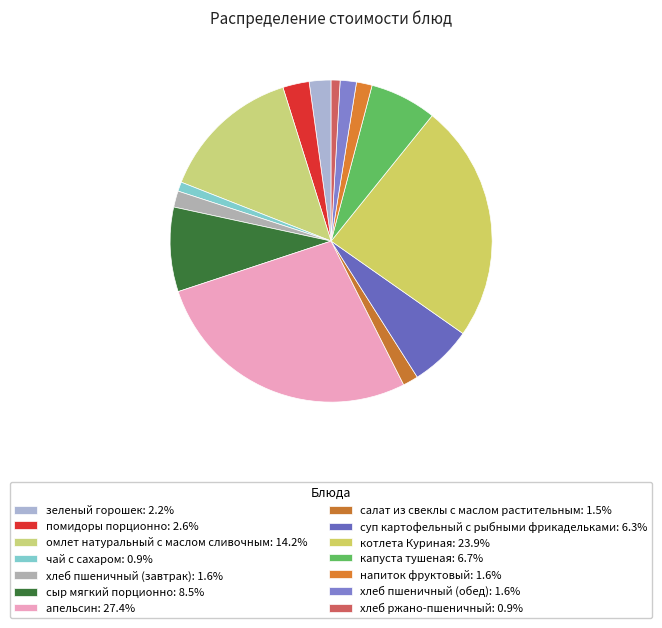

How many segments does this pie chart have?

14